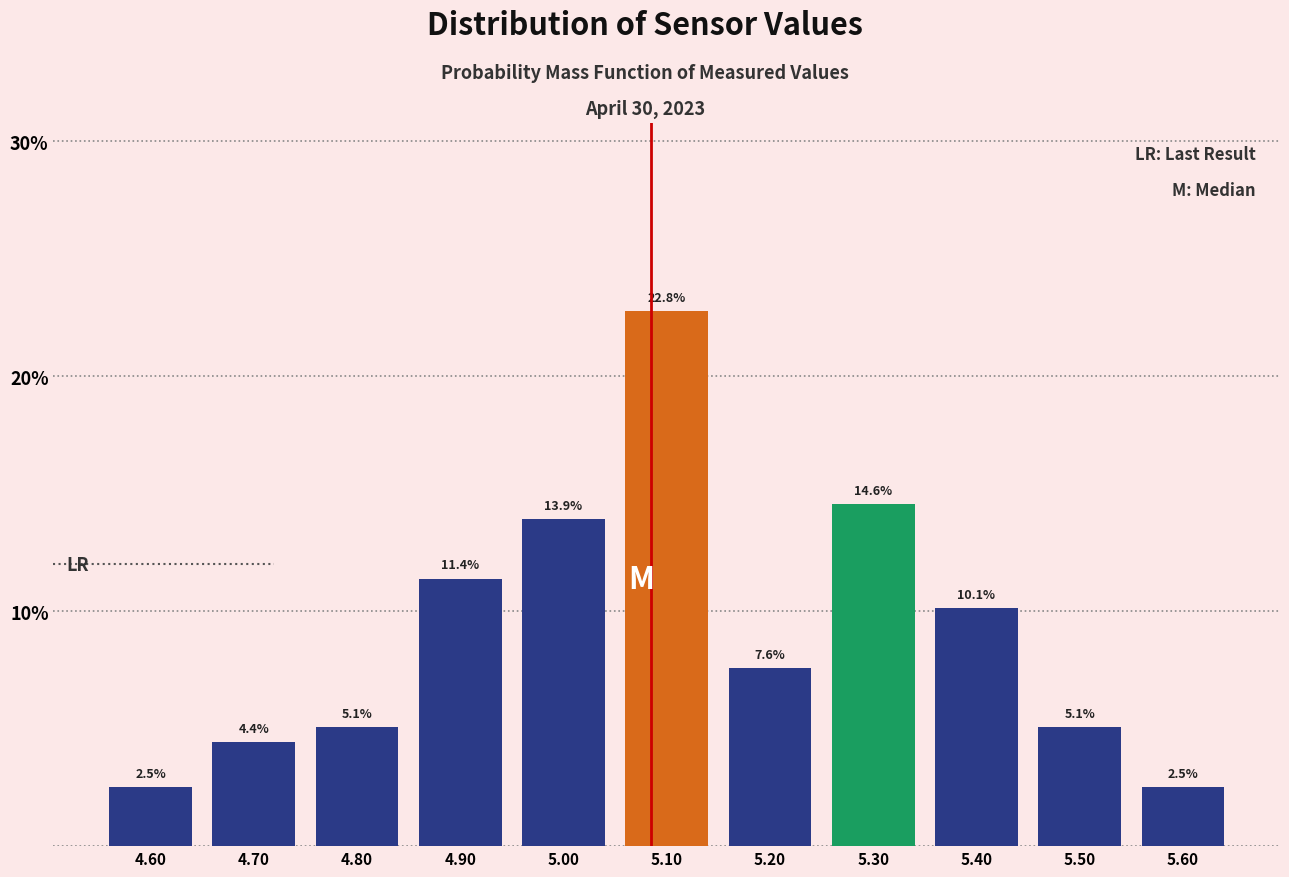

How tall is the bar that spans 5.35 to 5.45 on the x-axis?

10.1